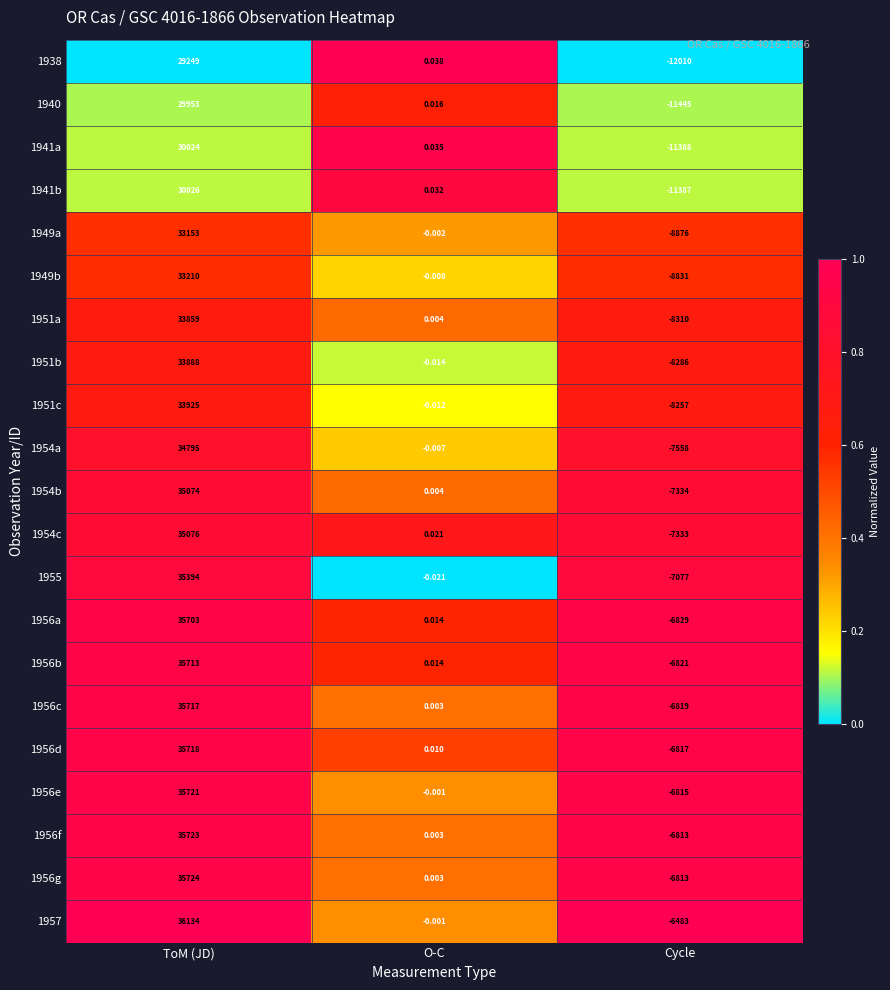

At which category is the sum across all series the highest?

ToM (JD)